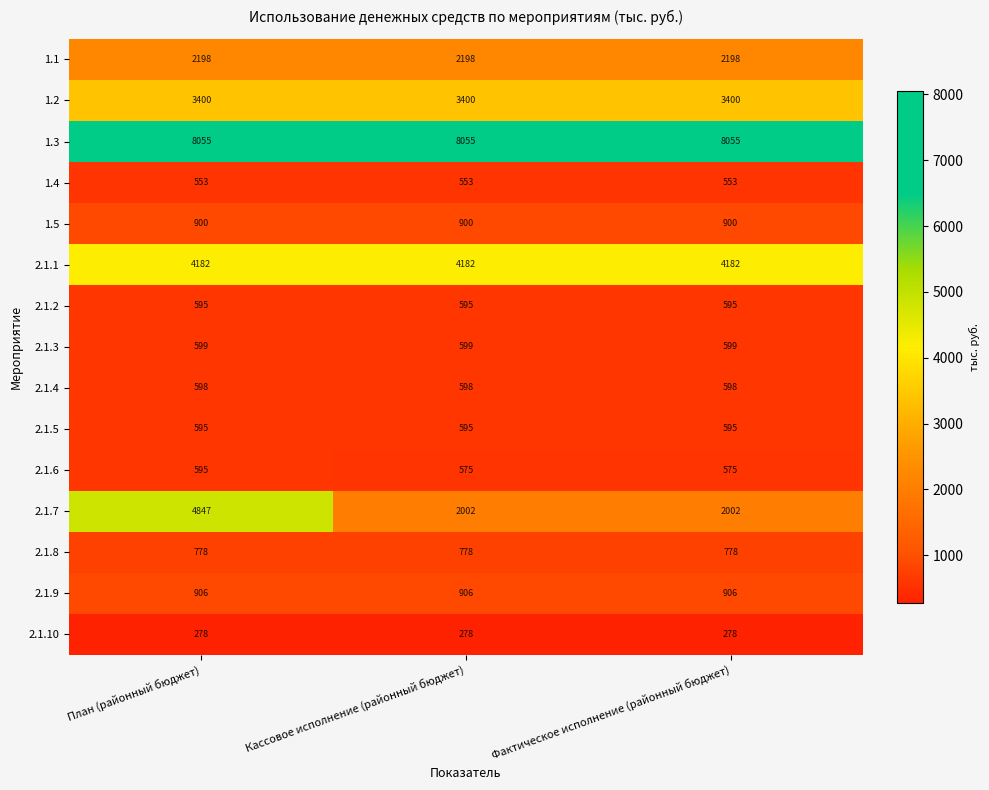

At how many categories does at least one series exceed 7975?

3